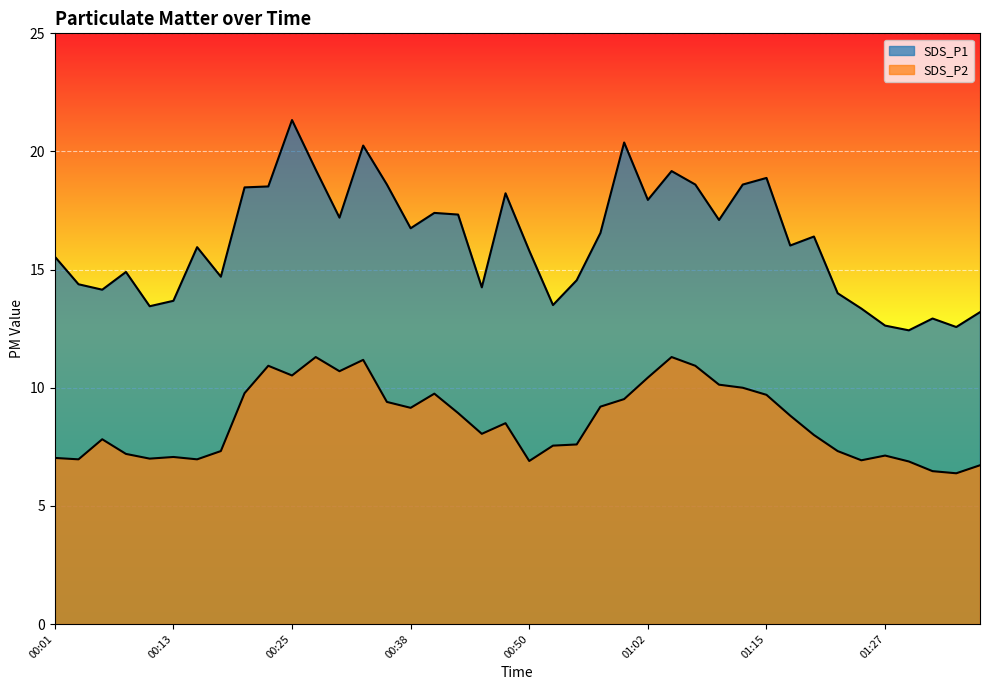

Where does the SDS_P1 series first go above 16?

00:21